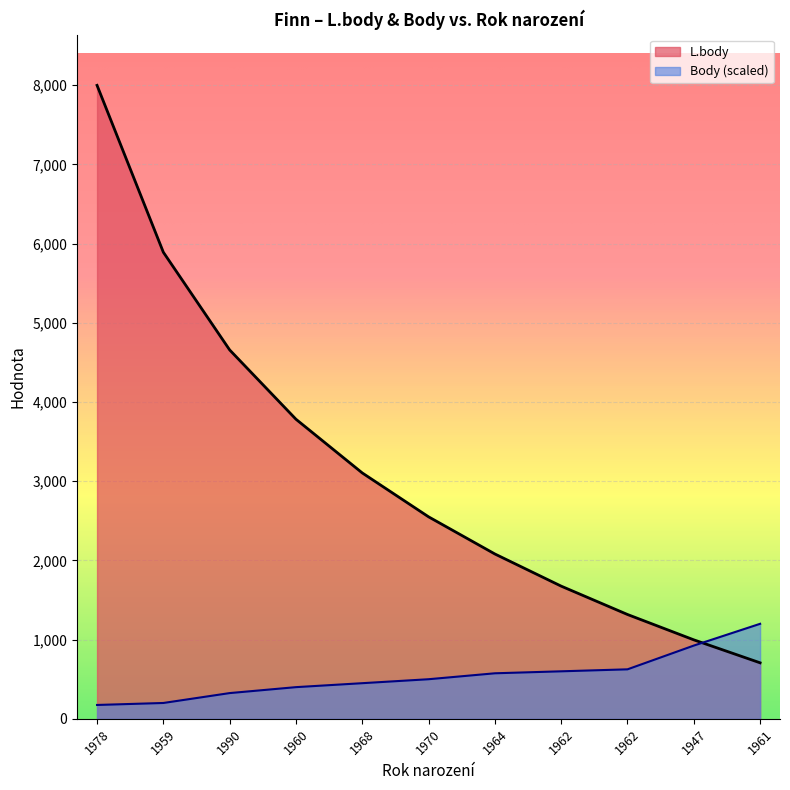

What is the average value of the Body series?

543.0